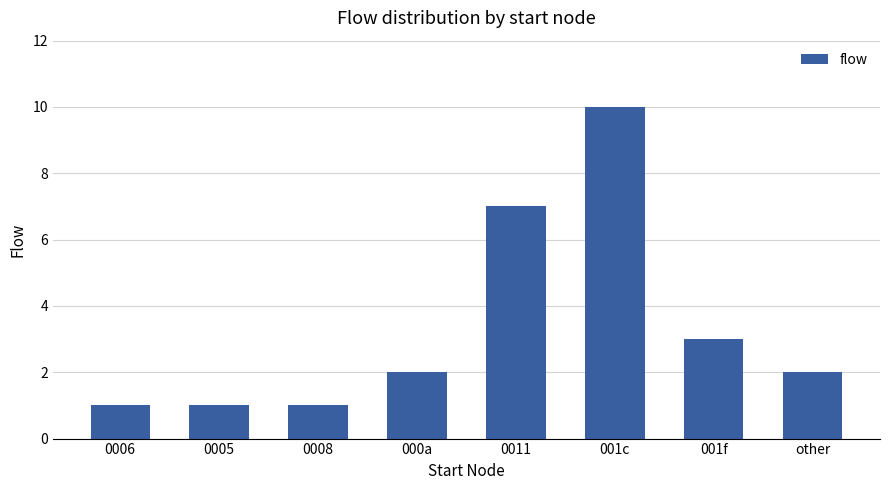

What is the value of the 5th bar from the left?

7